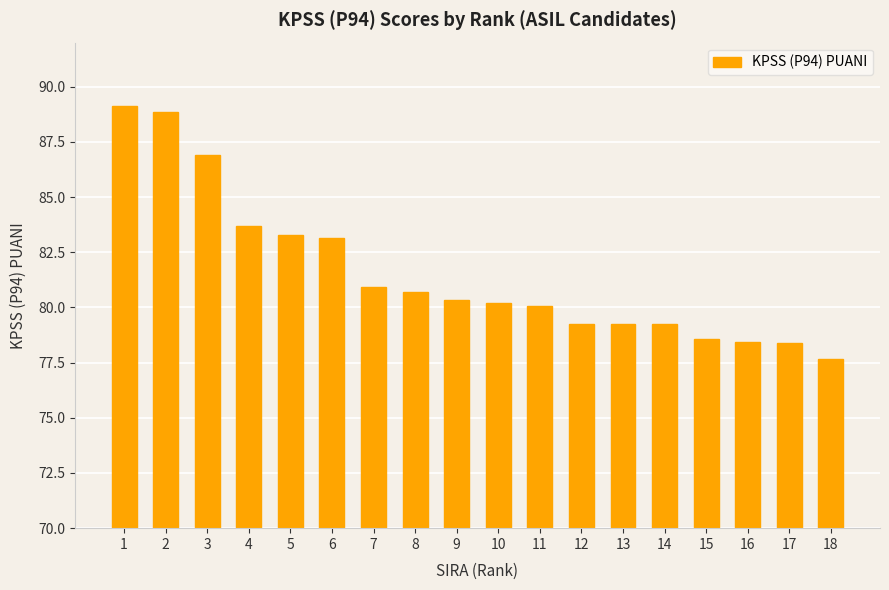

What is the smallest value displayed?

77.7